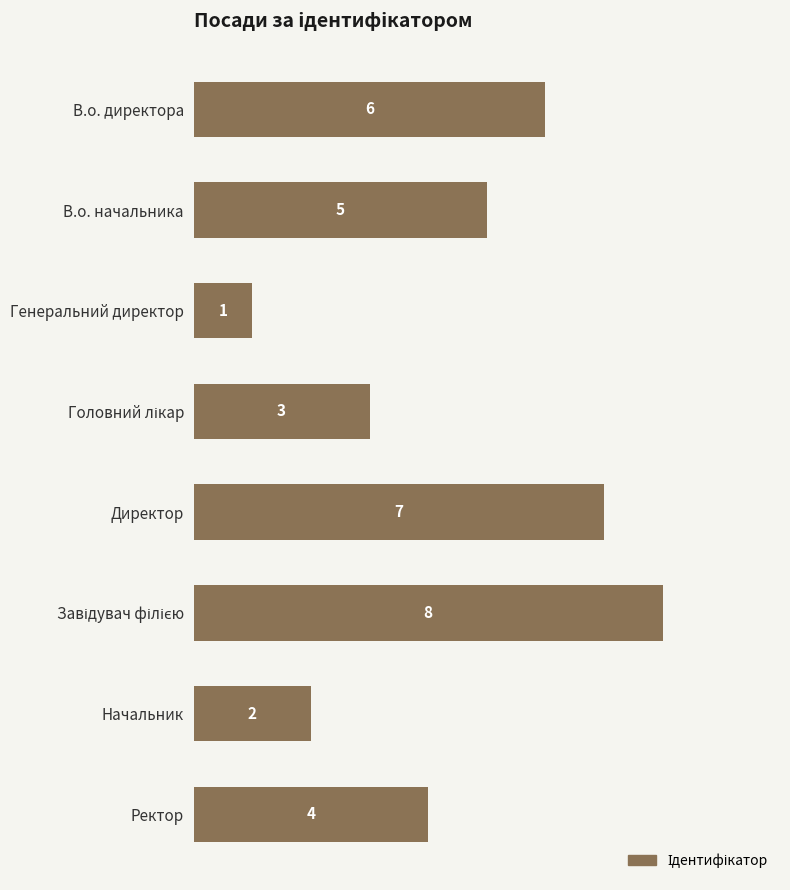

At which category does the chart reach its minimum across all series?

Генеральний директор